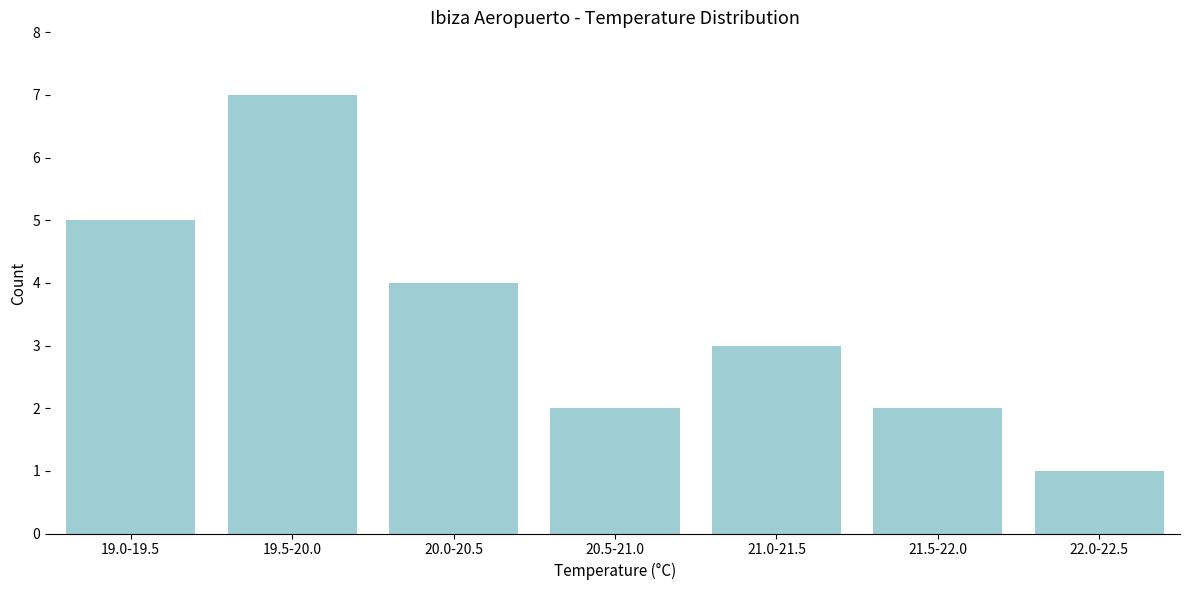

Reading left to right, extract all data points from this chart.

19.0-19.5=5	19.5-20.0=7	20.0-20.5=4	20.5-21.0=2	21.0-21.5=3	21.5-22.0=2	22.0-22.5=1